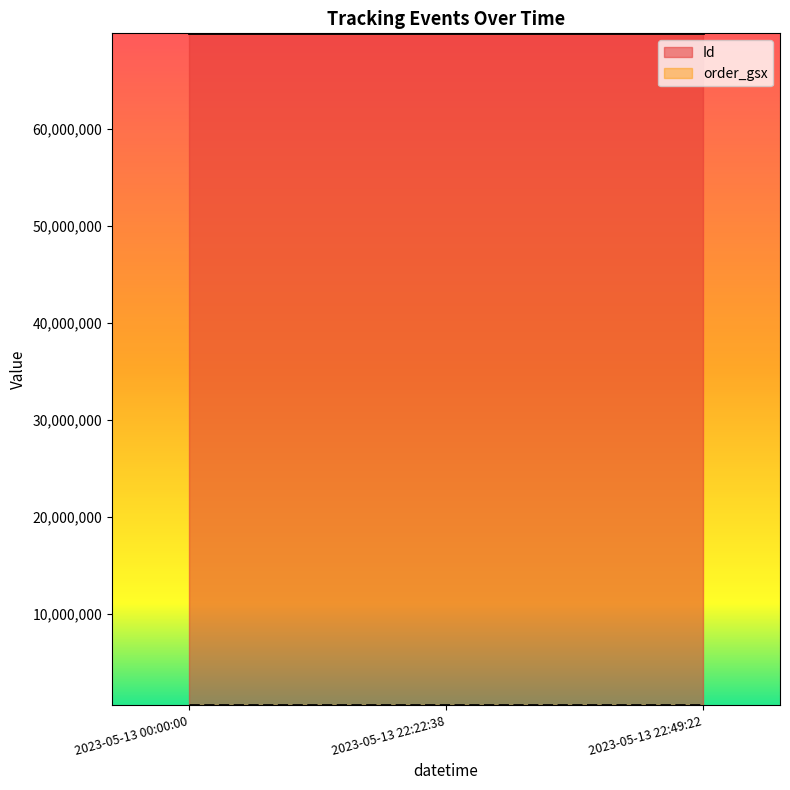

Reading right to left, what are all the values shown in this chart?

Id: 69885040	69885042	69885041
order_gsx: 553285	553285	553285